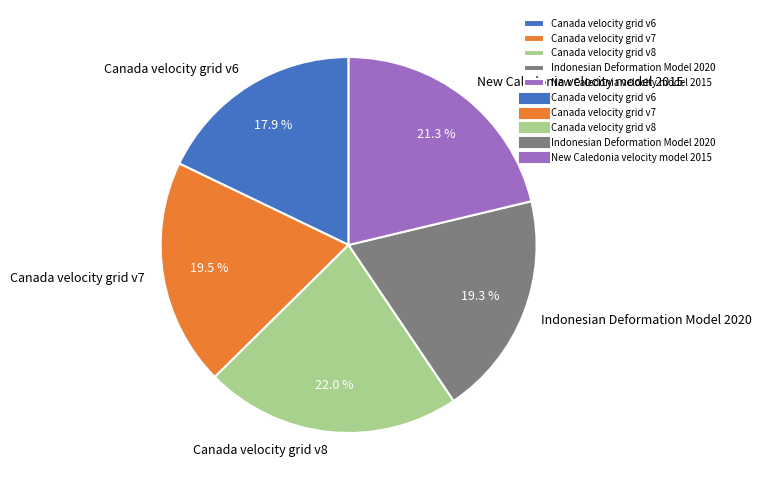

How many slices are in this pie chart?

5